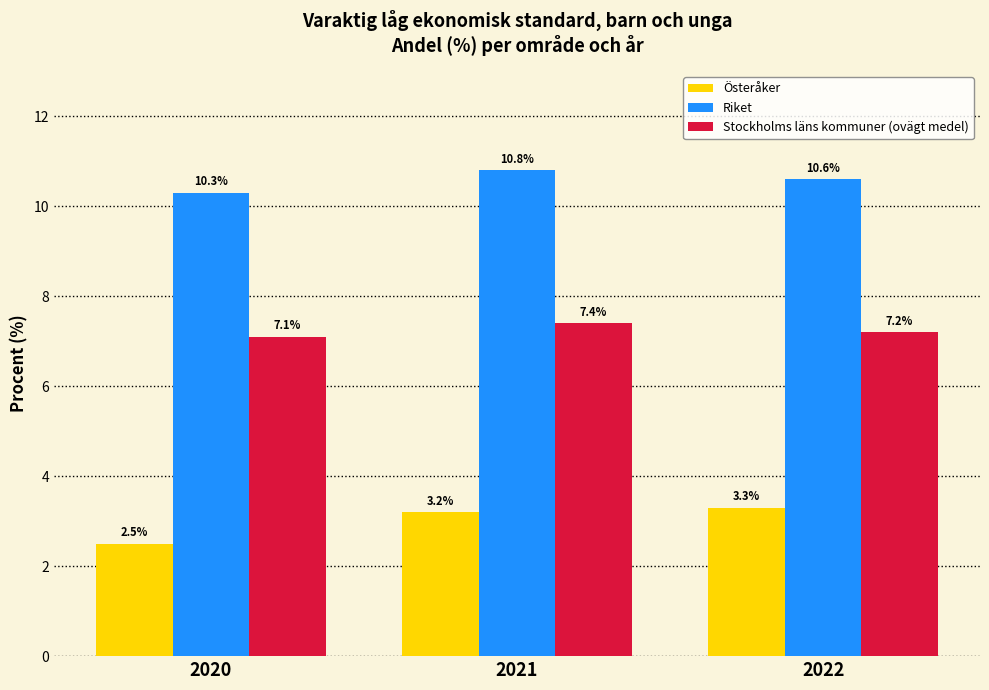

The Stockholms läns kommuner (ovägt medel) series shows 7.4 at 2021. True or false?

True